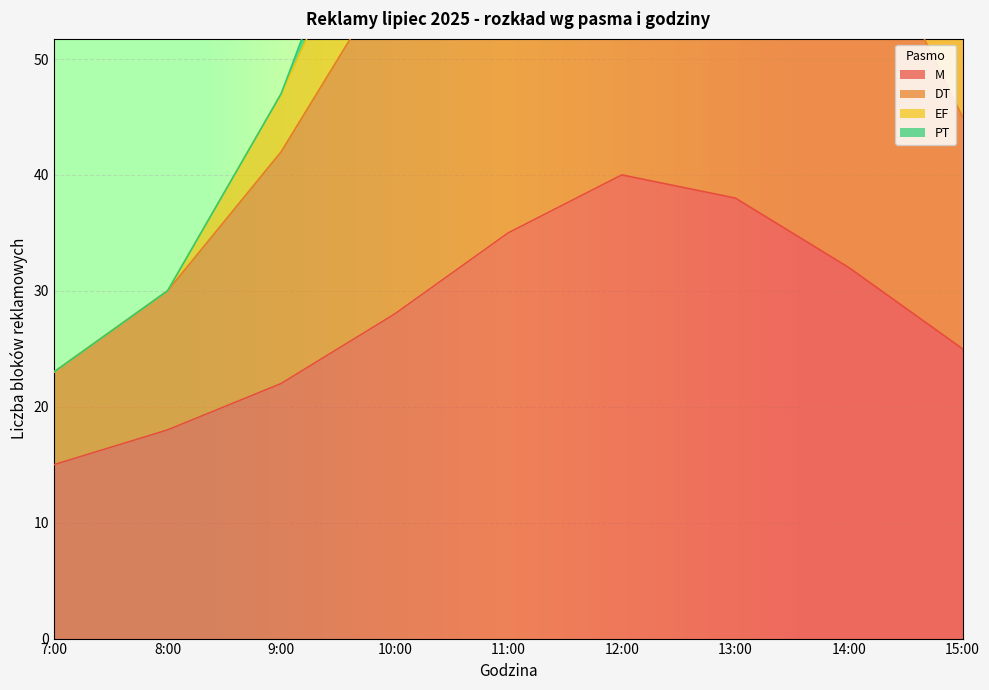

What is the minimum value for M?

15